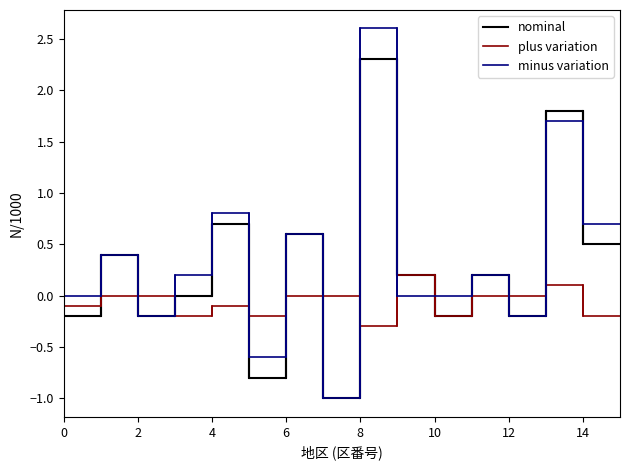

Reading left to right, extract all data points from this chart.

nominal: -0.2	-0.2	0.4	0.4	-0.2	-0.2	0.0	0.0	0.7	0.7	-0.8	-0.8	0.6	0.6	-1.0	-1.0	2.3	2.3	0.2	0.2	-0.2	-0.2	0.2	0.2	-0.2	-0.2	1.8	1.8	0.5	0.5
plus variation: -0.1	-0.1	0.0	0.0	0.0	0.0	-0.2	-0.2	-0.1	-0.1	-0.2	-0.2	0.0	0.0	0.0	0.0	-0.3	-0.3	0.2	0.2	-0.2	-0.2	0.0	0.0	0.0	0.0	0.1	0.1	-0.2	-0.2
minus variation: 0.0	0.0	0.4	0.4	-0.2	-0.2	0.2	0.2	0.8	0.8	-0.6	-0.6	0.6	0.6	-1.0	-1.0	2.6	2.6	0.0	0.0	0.0	0.0	0.2	0.2	-0.2	-0.2	1.7	1.7	0.7	0.7